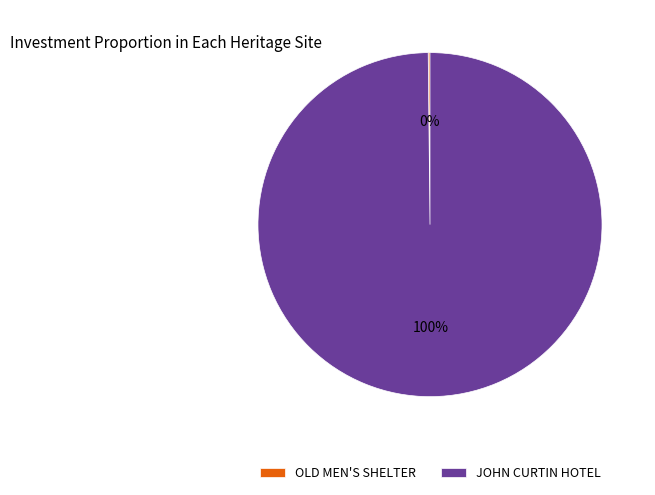

Is it true that JOHN CURTIN HOTEL is 100% of the pie?

True